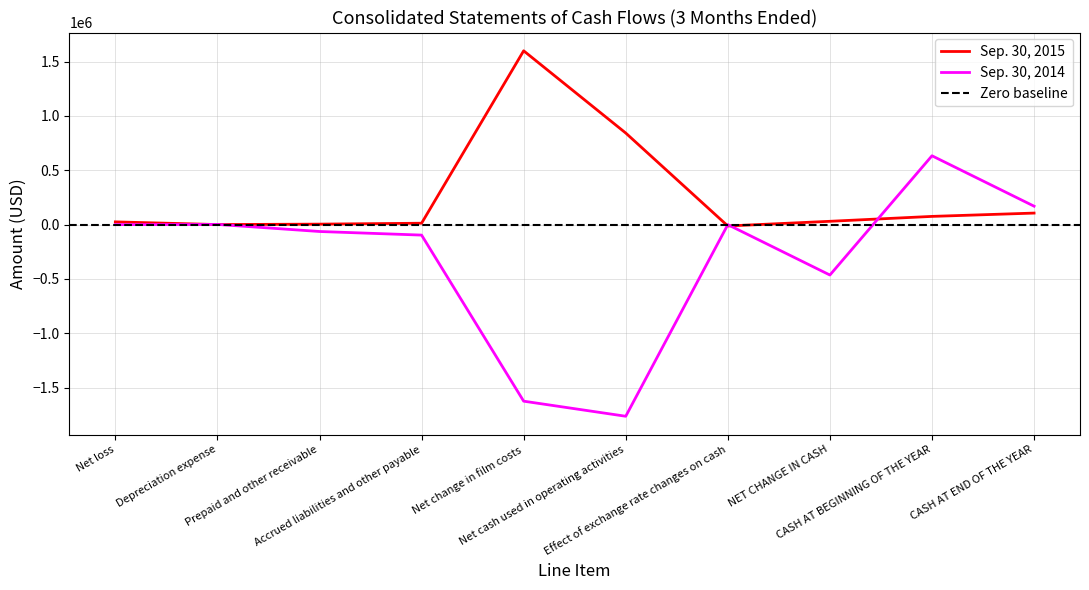

What is the maximum value shown in the chart?

1598772